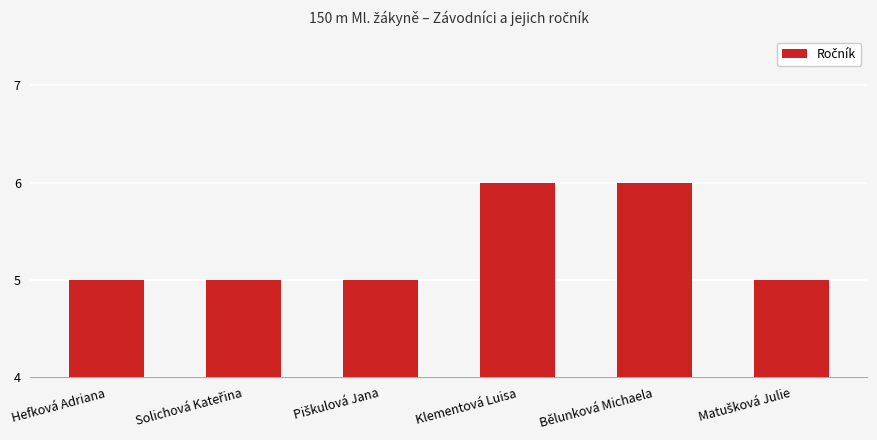

What is the label of the 3rd bar from the right?

Klementová Luisa